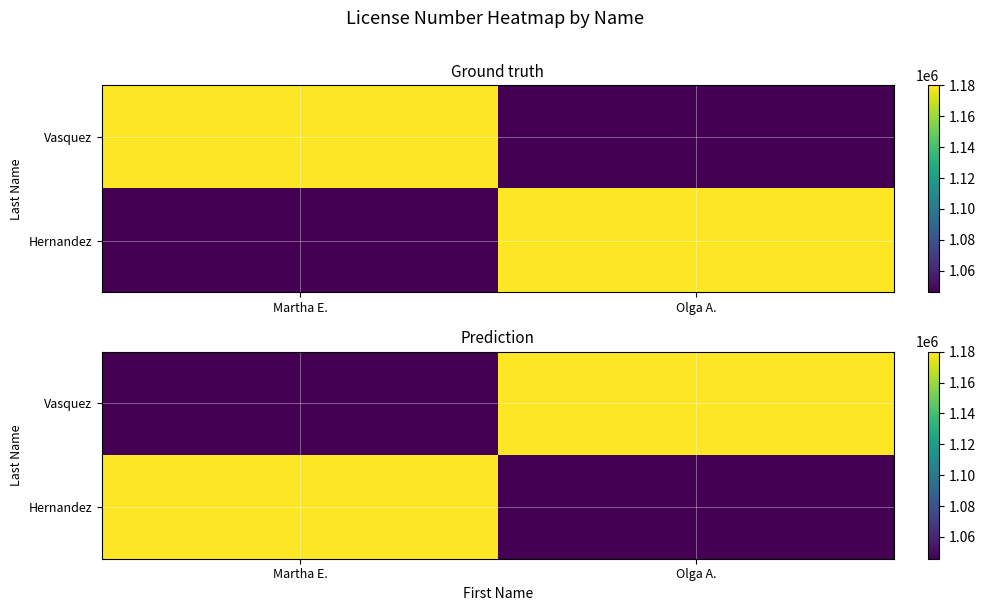

At how many categories does at least one series exceed 1062683?

2